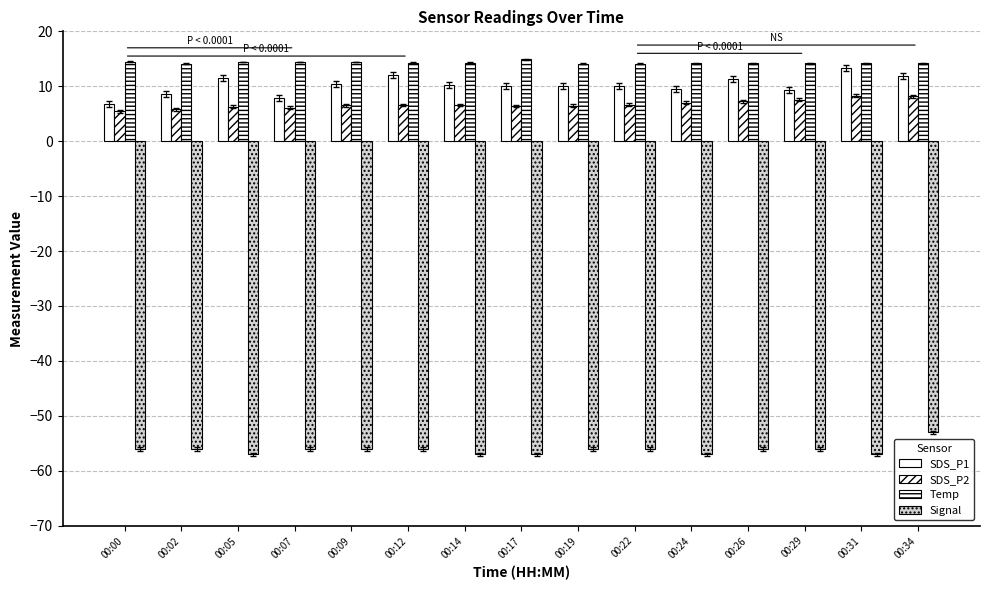

How many bars are there in total?

60